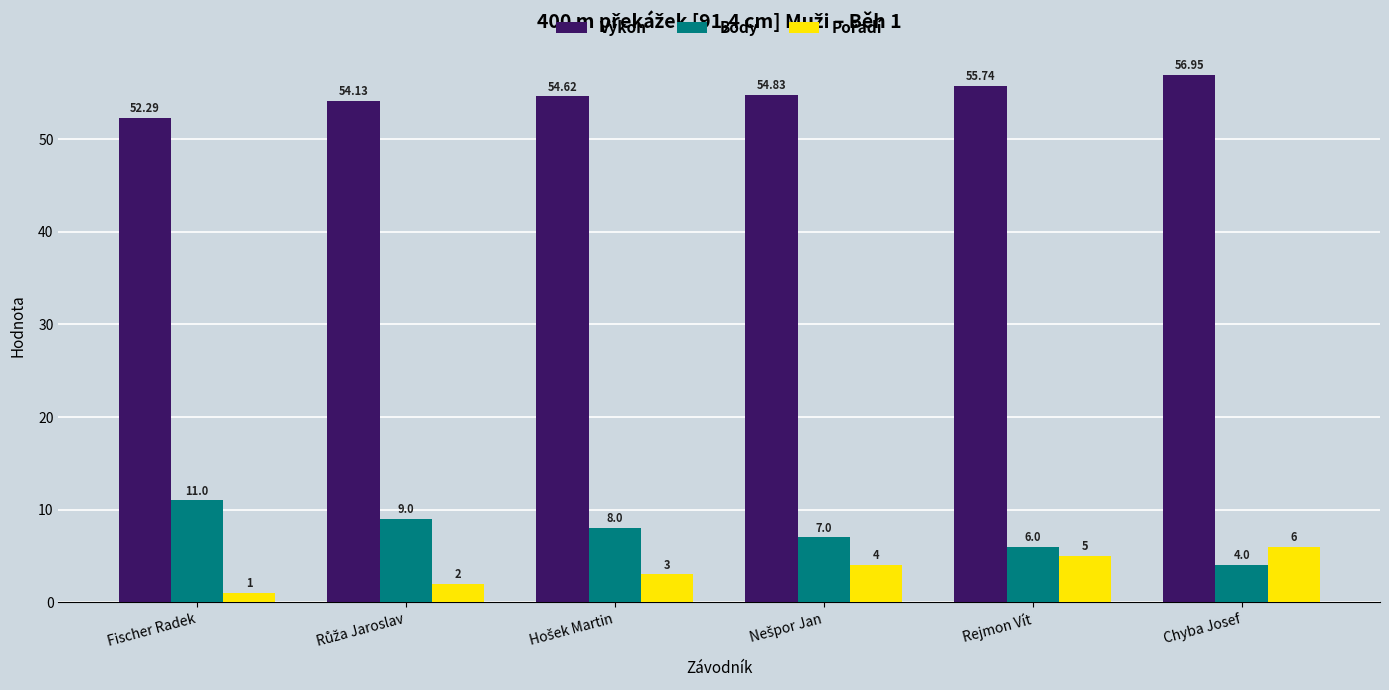

Which label corresponds to the largest value in the chart?

Chyba Josef